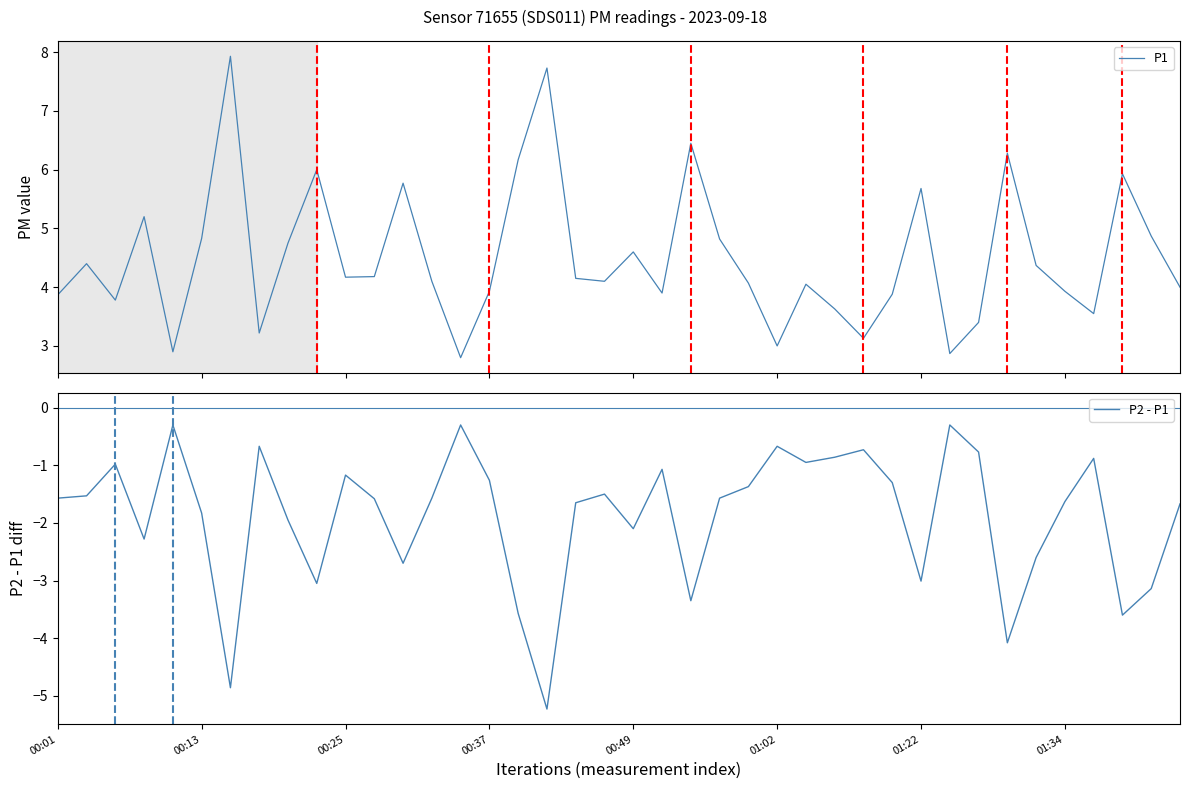

What is the spread (max minus min) of values at 00:01?

5.4